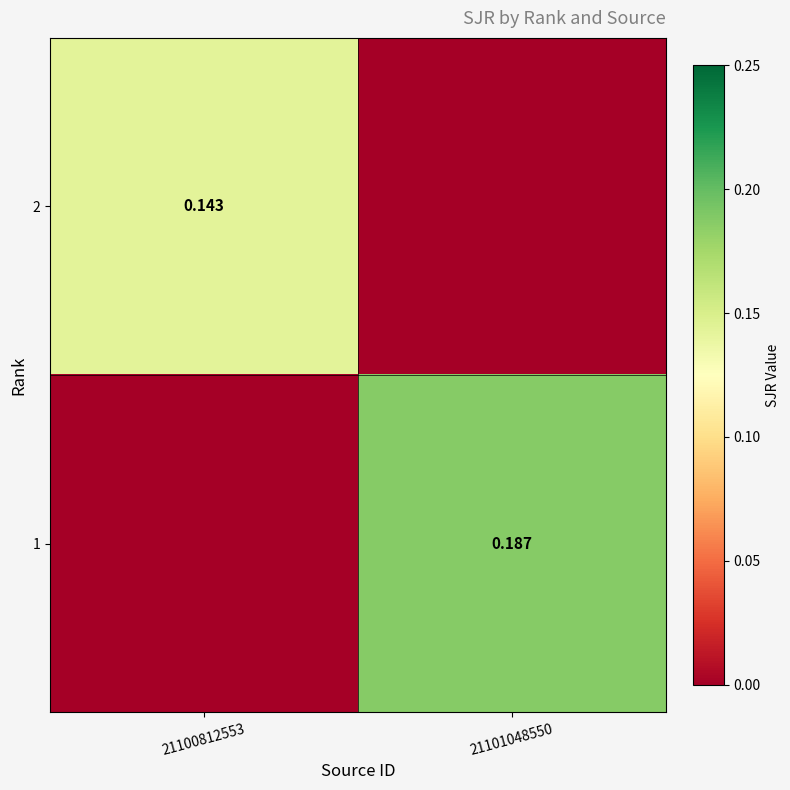

Is the value of 2 at 21100812553 greater than the value of 1 at 21101048550?

No